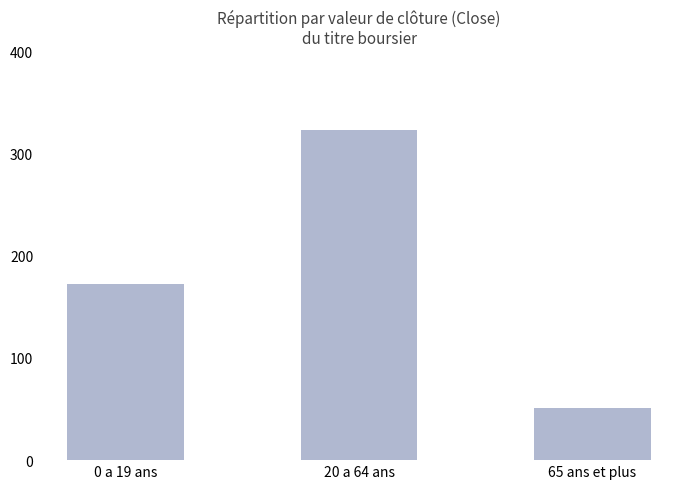

Reading left to right, transcribe all the data shown in this chart.

172	323	51